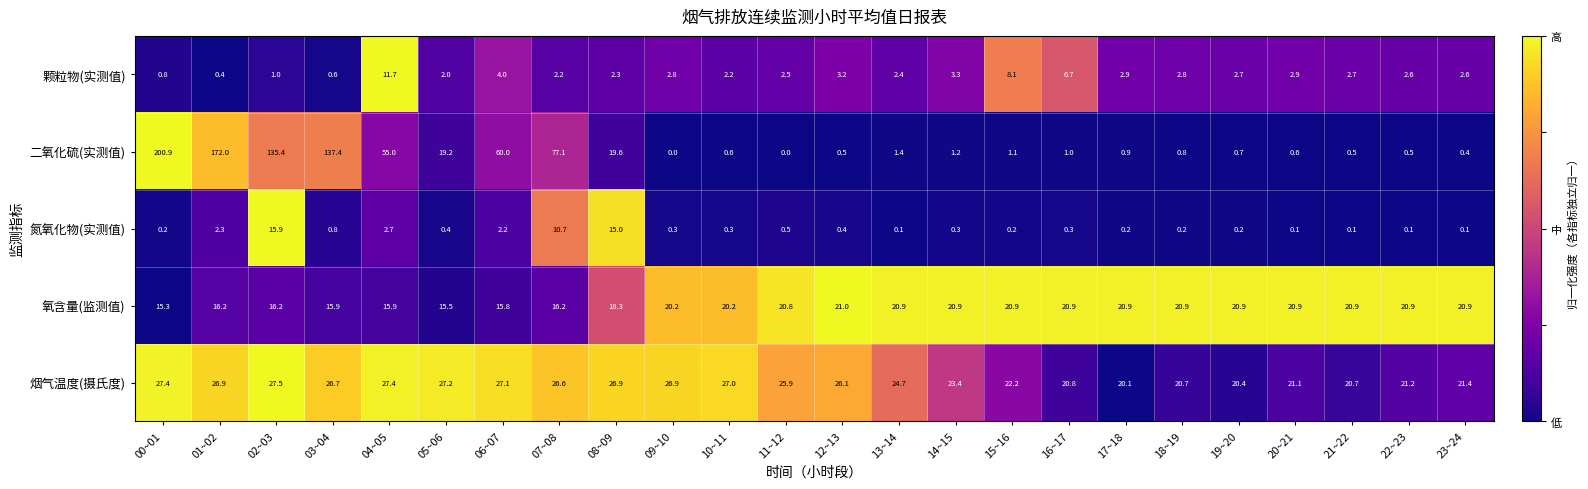

Which category has the highest value in the 氧含量(监测值) series?

12~13